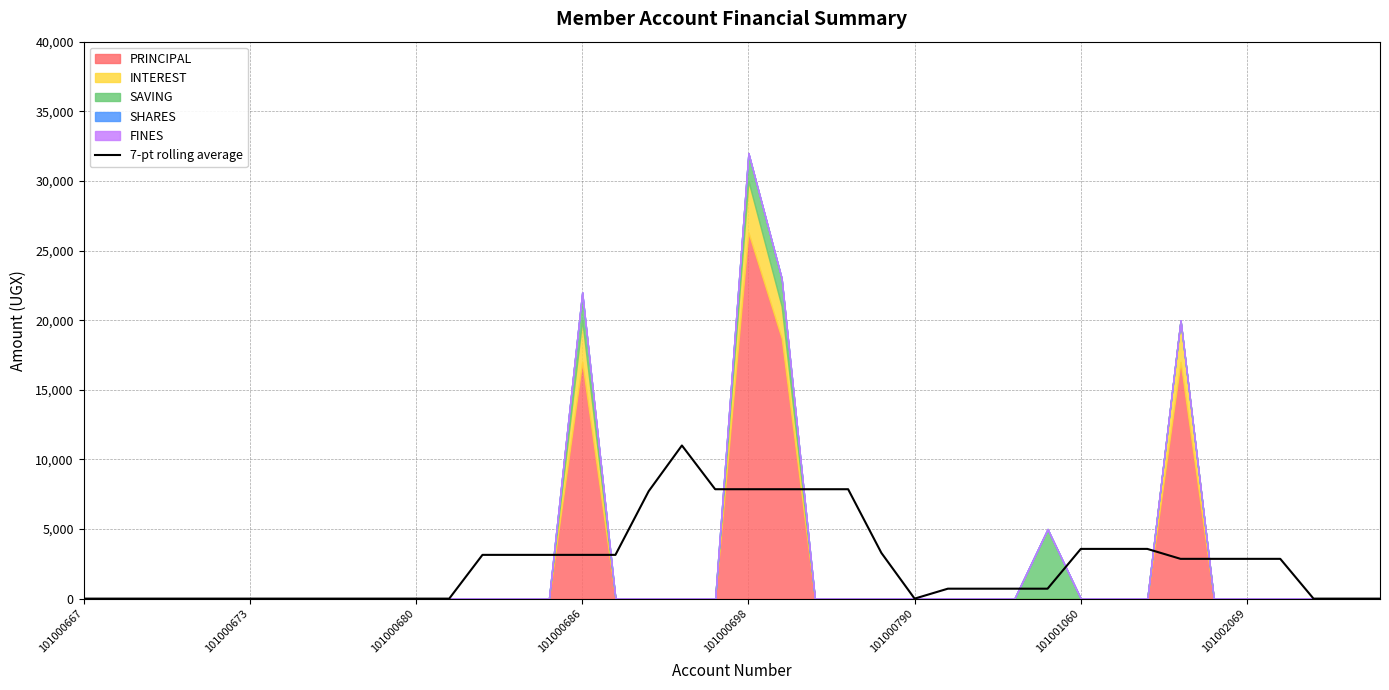

True or false: 7-pt rolling average has a value of 5486.5 at 101000680.

False